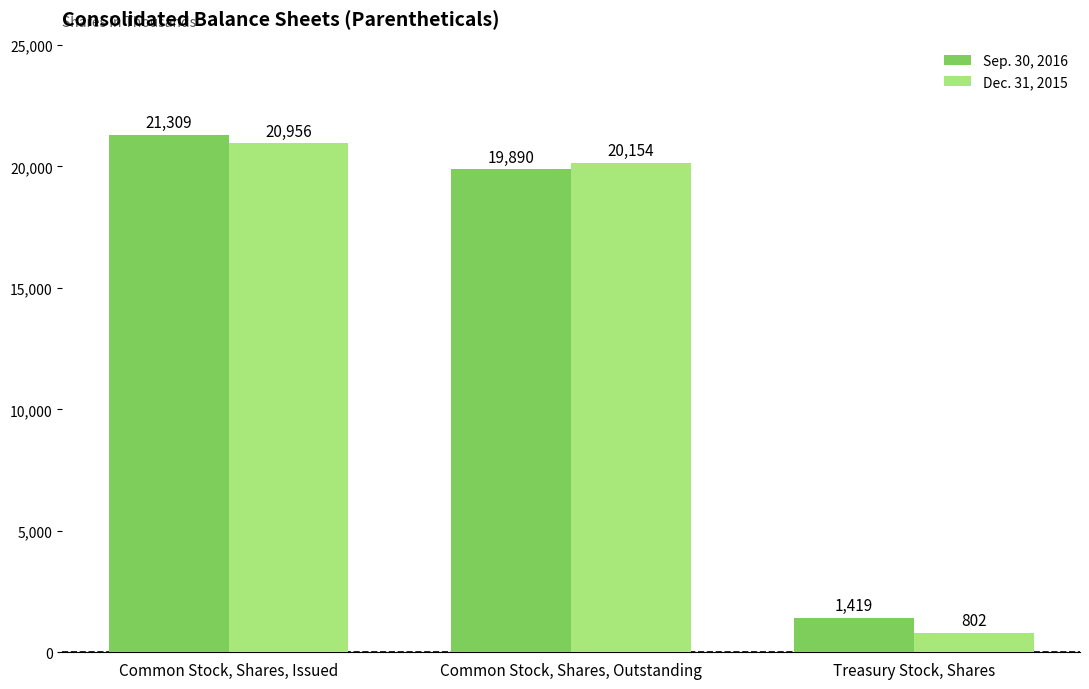

Count the number of data series in this chart.

2